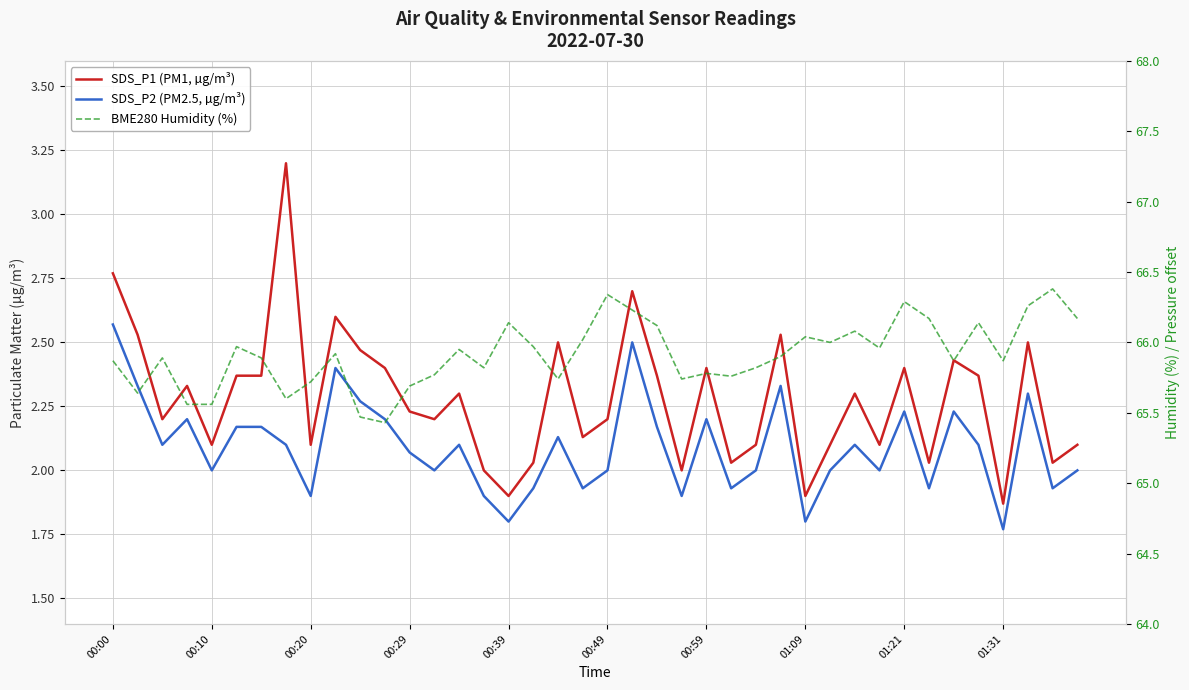

What is the sum of the BME280 Humidity (%) values at 36 and 37?

132.1